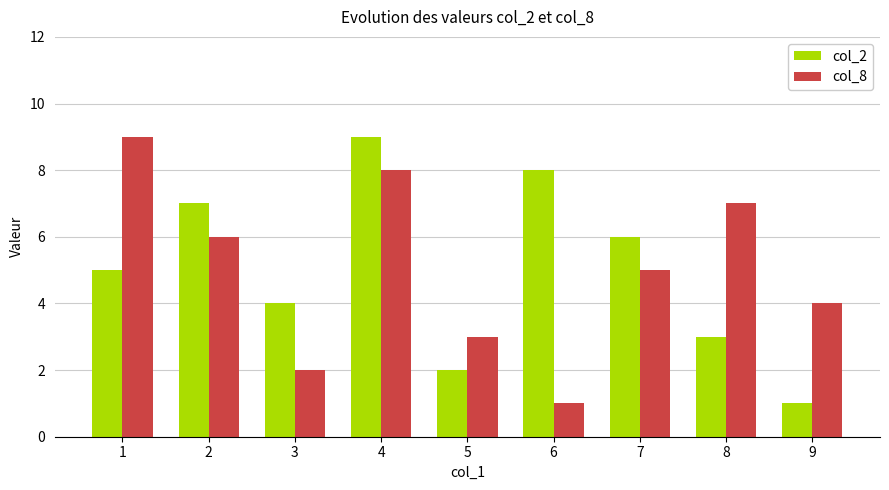

At how many categories does at least one series exceed 5?

6